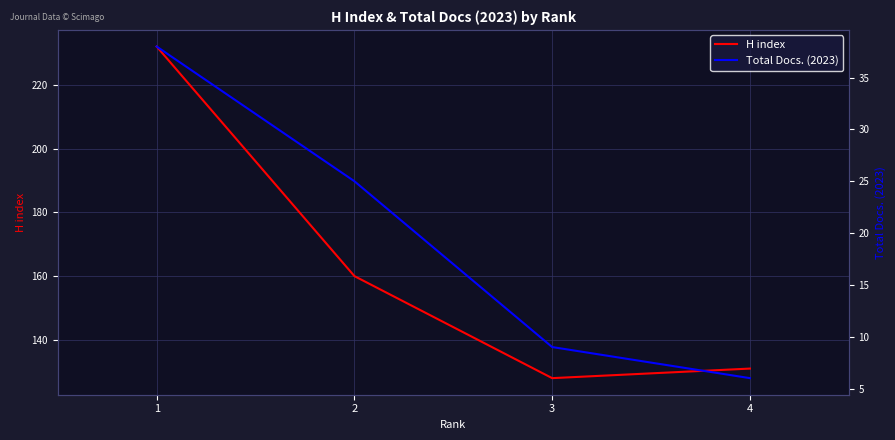

What is the minimum value shown in the chart?

6